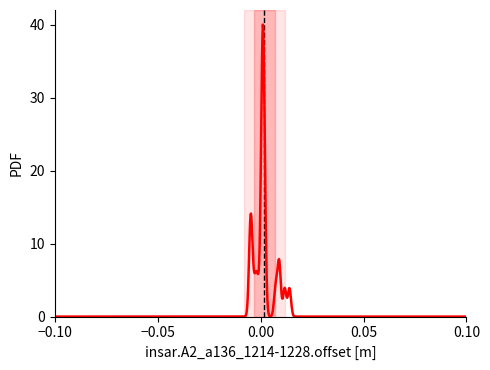

What is the greatest value displayed?

40.0